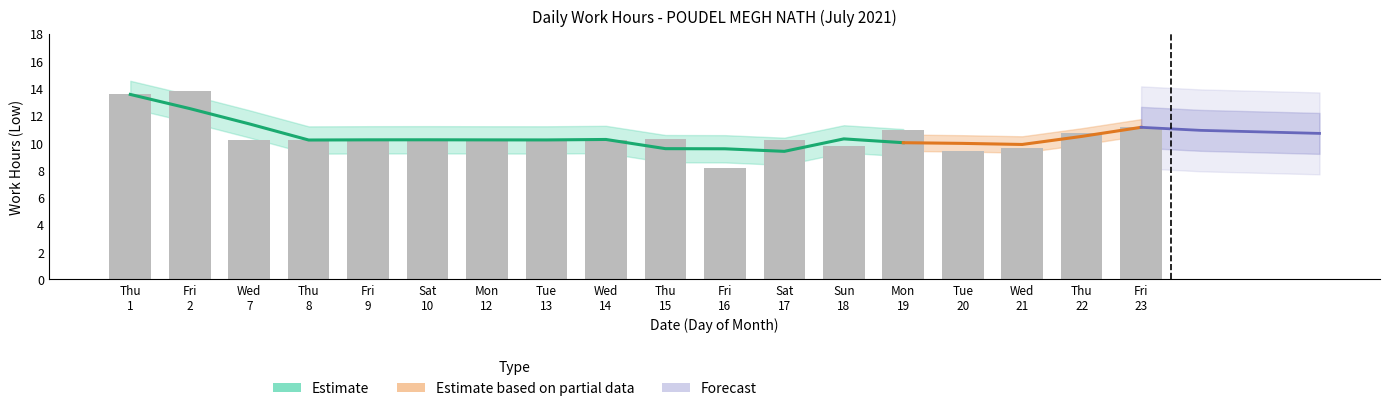

List the labels in order of value, largest first.

Fri 2, Thu 1, Fri 23, Mon 19, Thu 22, Thu 15, Sat 10, Wed 14, Fri 9, Wed 7, Tue 13, Sat 17, Mon 12, Thu 8, Sun 18, Wed 21, Tue 20, Fri 16